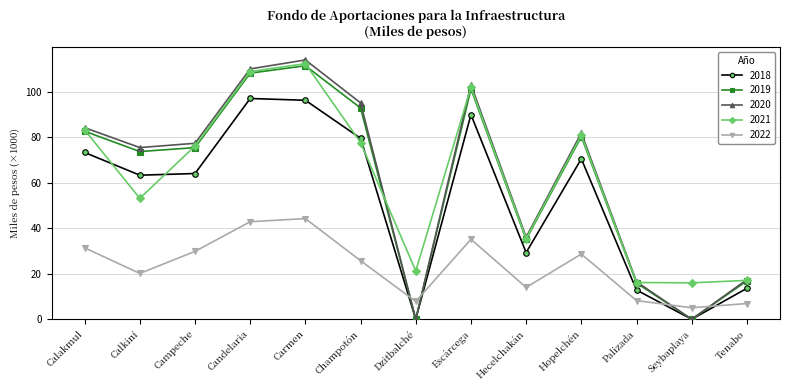

What is the label of the 11th point from the right?

Campeche